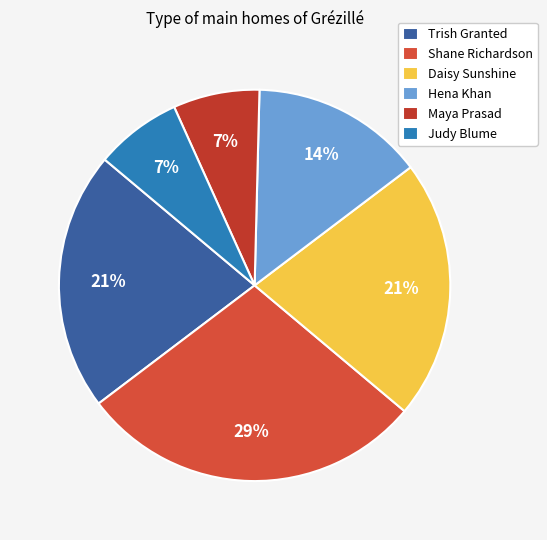

Is it true that Hena Khan is 1% of the pie?

False